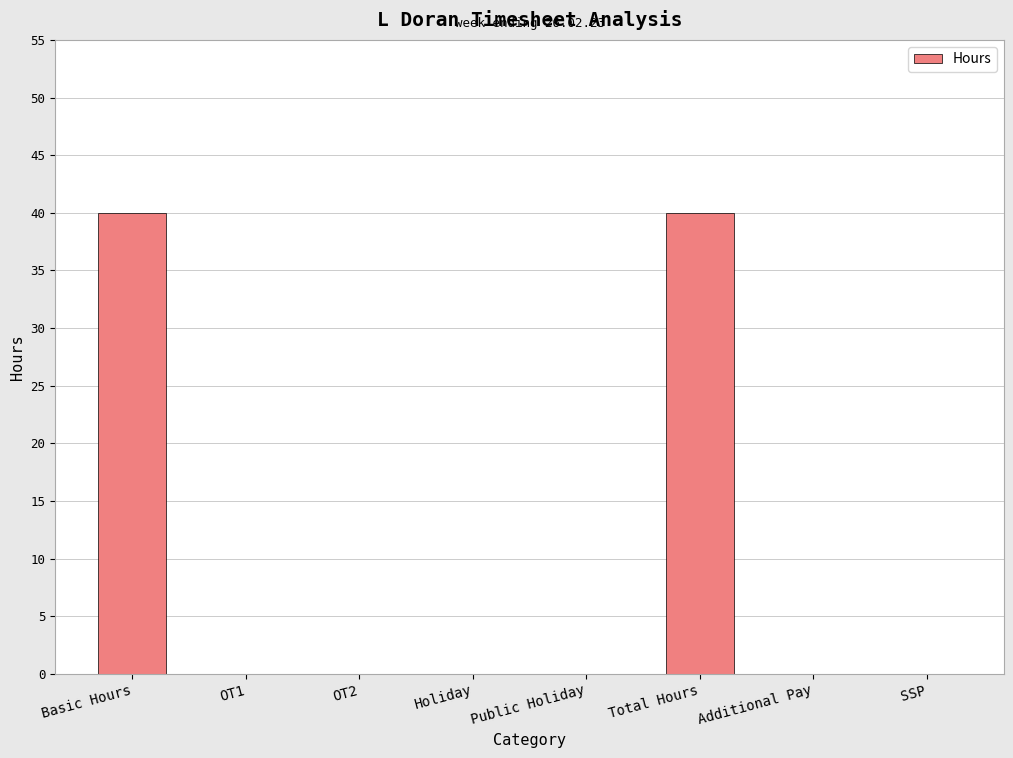

True or false: the data shows -16 at Holiday.

False